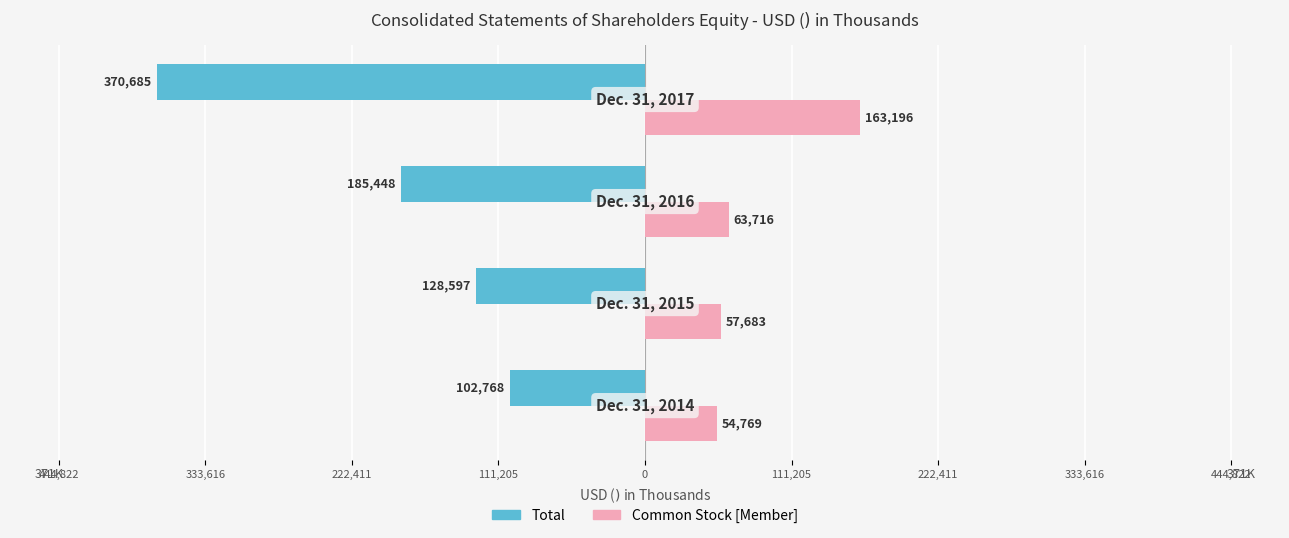

What are all the series names shown in the legend?

Total, Common Stock [Member]